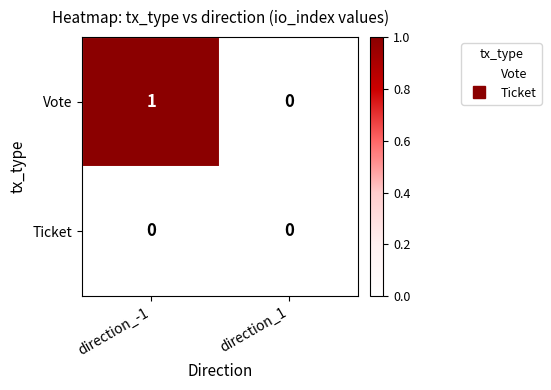

Is the value of Vote at direction_-1 greater than the value of Ticket at direction_1?

Yes